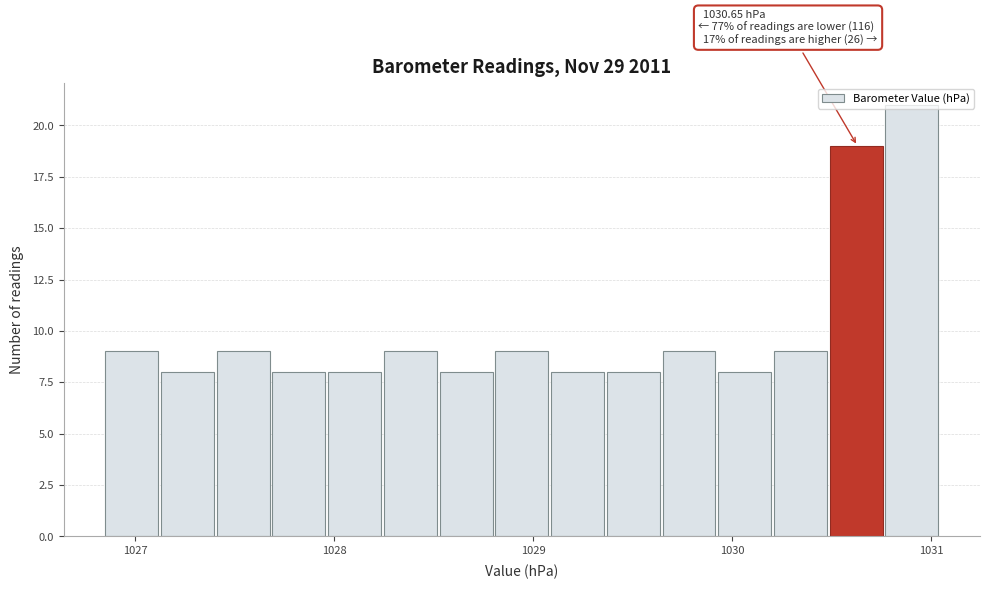

Around what value on the x-axis is the tallest bar? Give the approximate position of its centre, as read against the axis.

1030.9